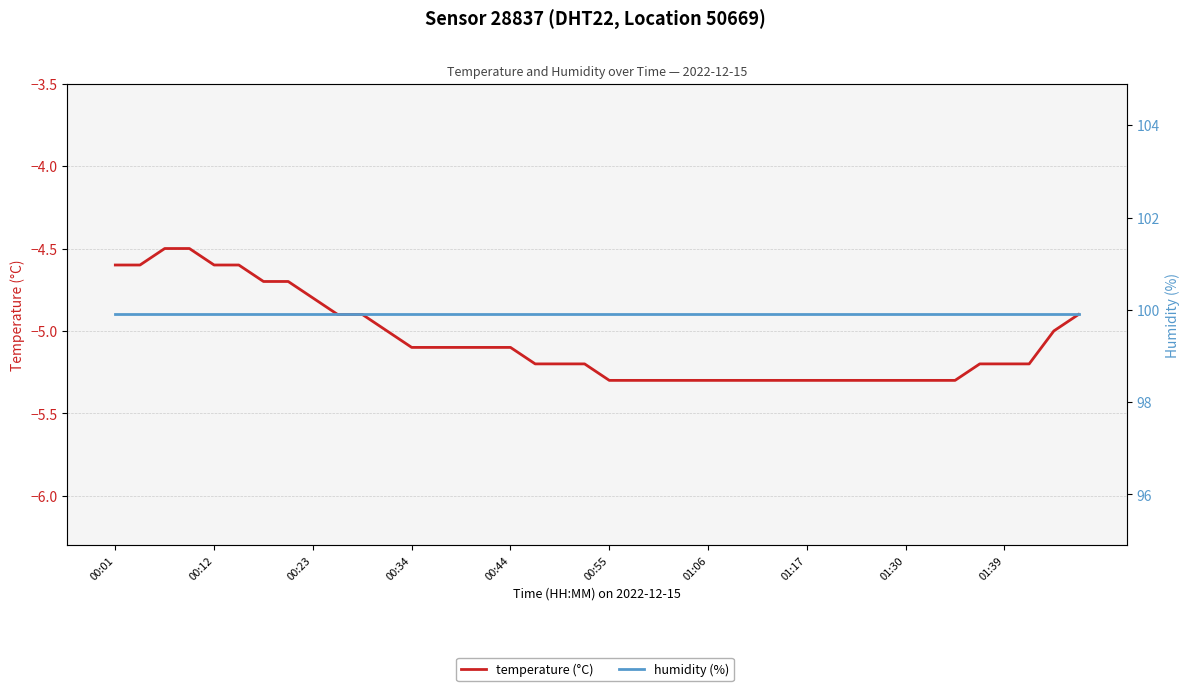

What position from the left is 01:06?

7